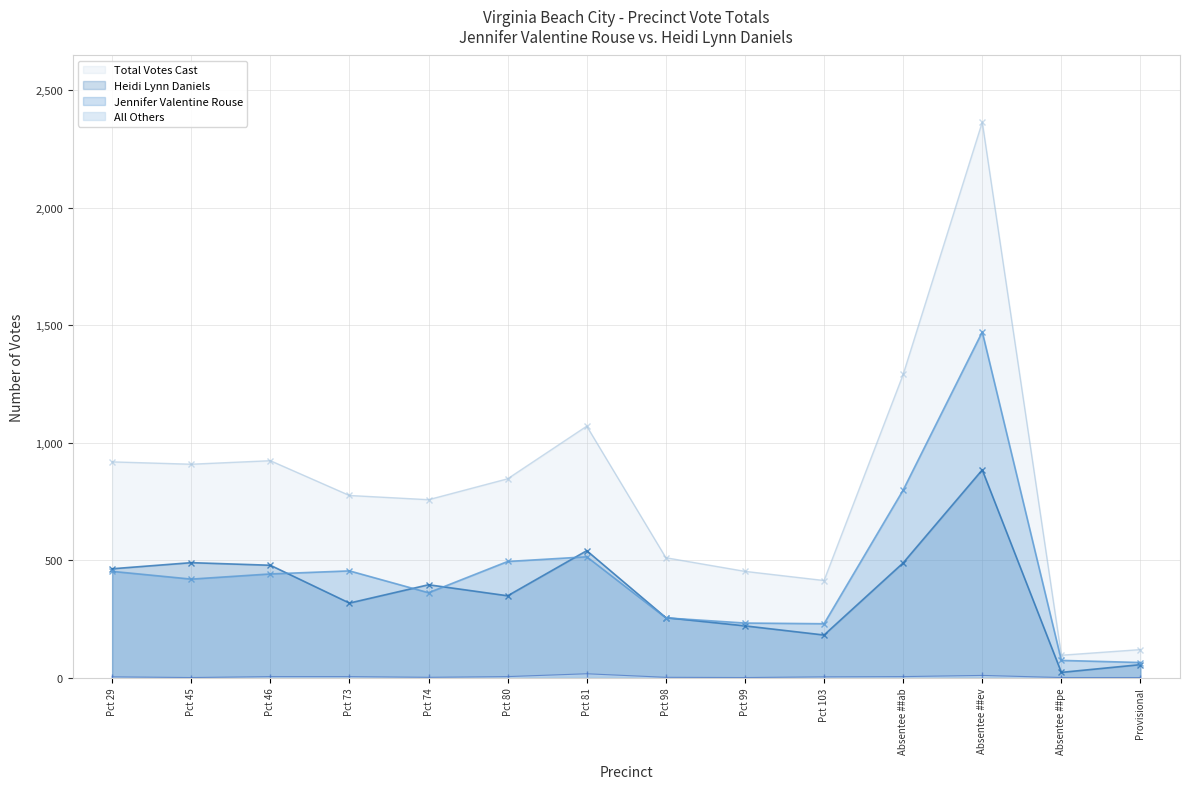

True or false: Total Votes Cast and Jennifer Valentine Rouse intersect in this chart.

False